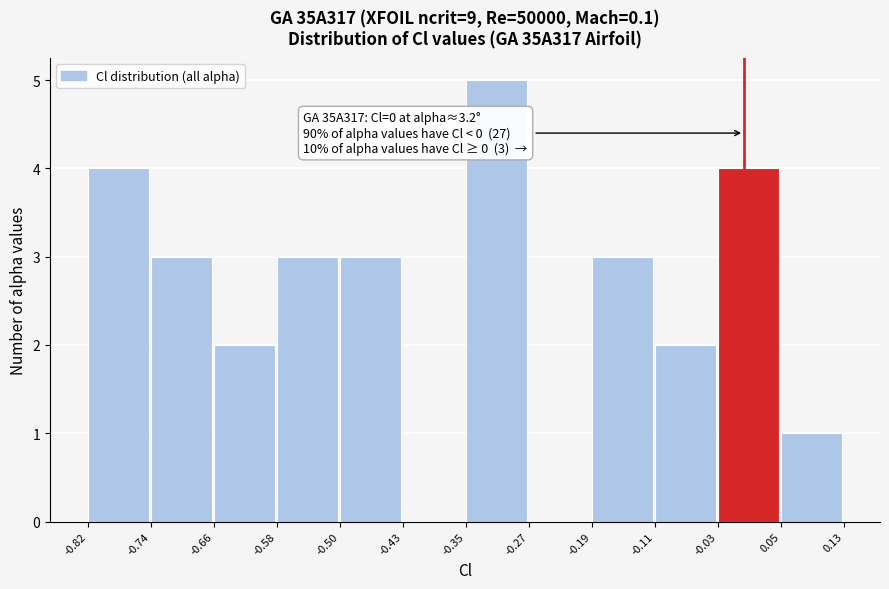

Over which range of the x-axis is the bar tallest?

-0.35 to -0.27